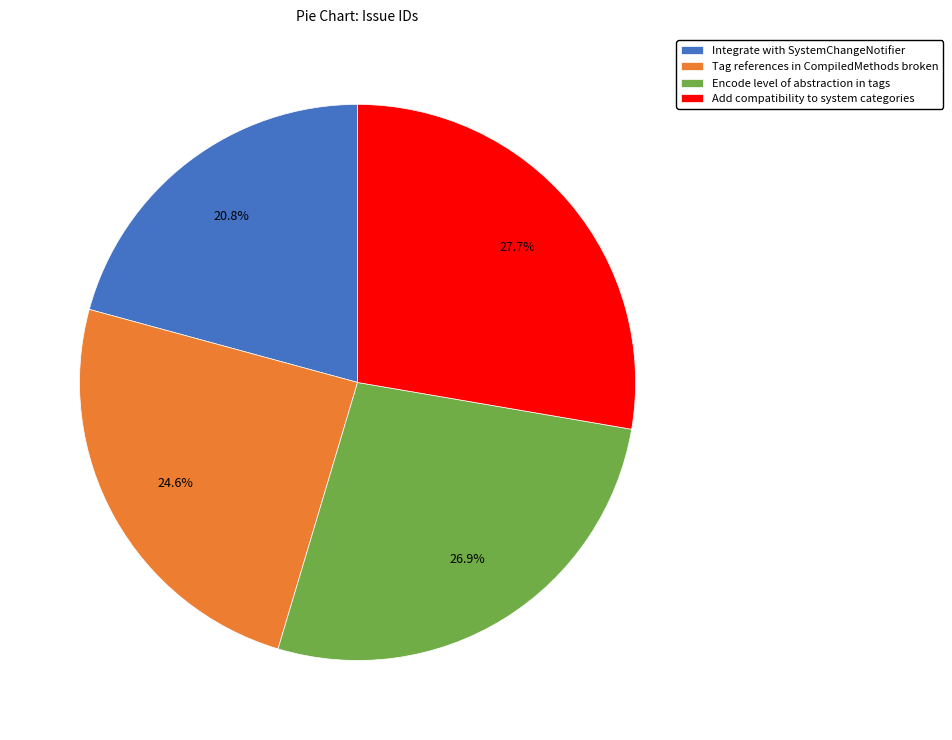

Does Add compatibility to system categories account for over 50% of the chart?

No